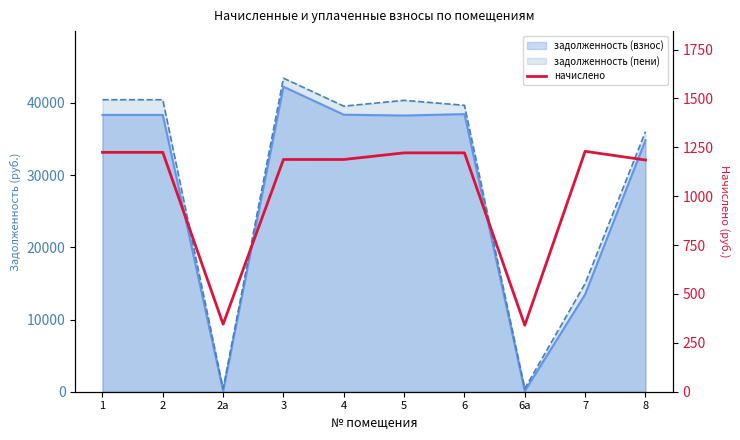

Reading left to right, what are all the values shown in this chart?

1=1224.3	2=1224.3	2а=345.3	3=1187.8	4=1187.7	5=1221.7	6=1221.7	6а=340.1	7=1229.5	8=1185.1